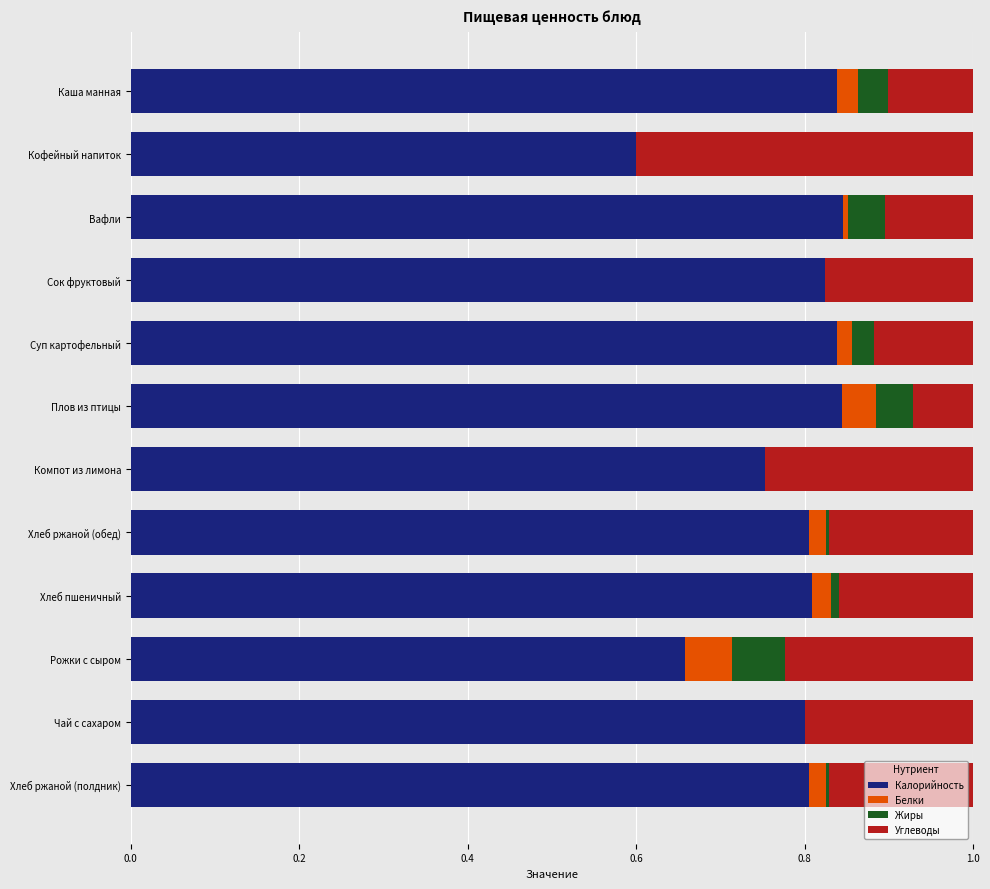

The Калорийность series shows 0.8 at Вафли. True or false?

True